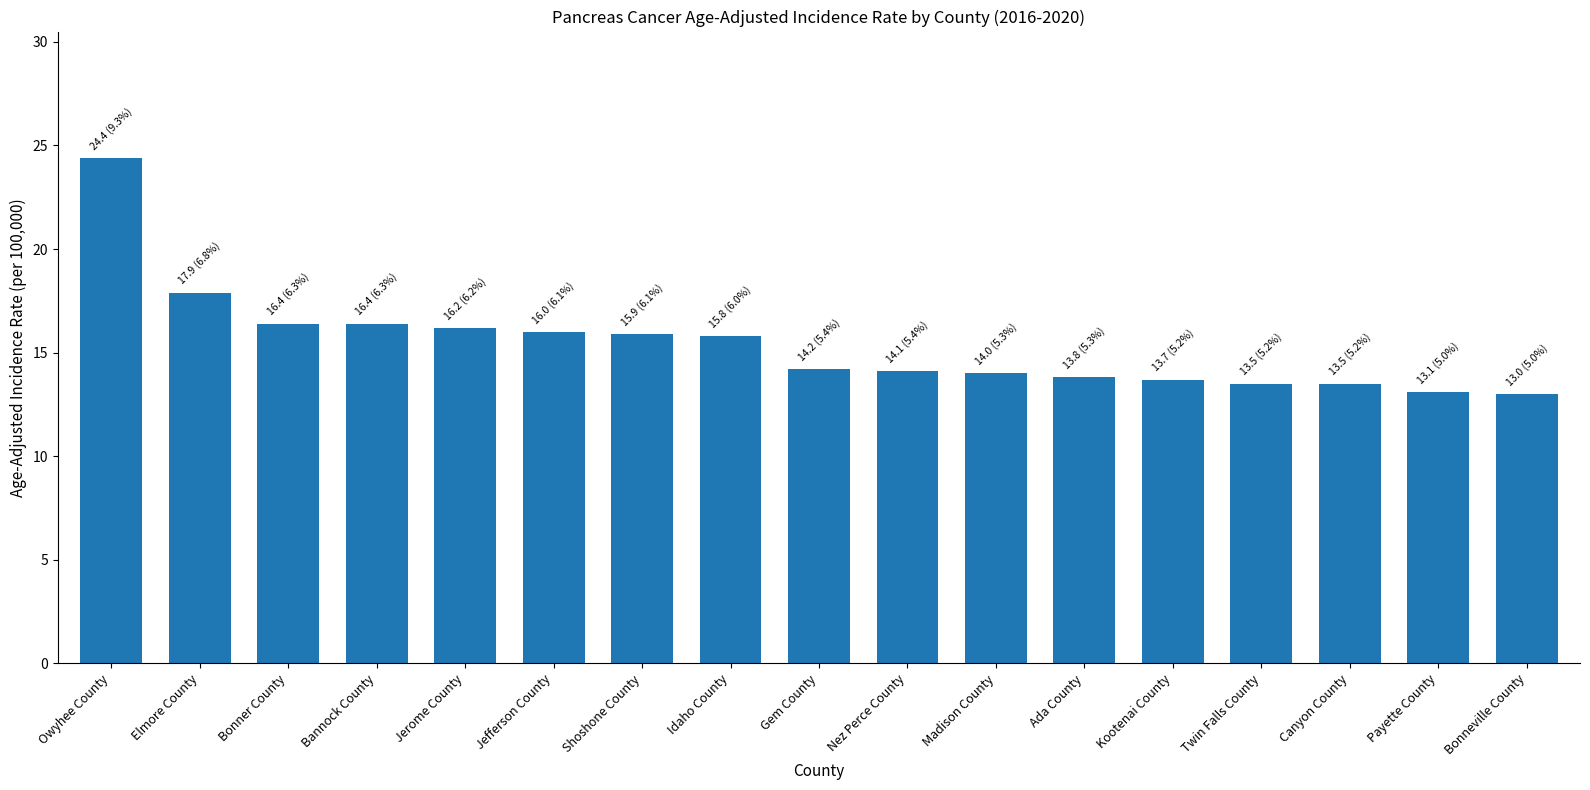

Count the number of categories in the chart.

17